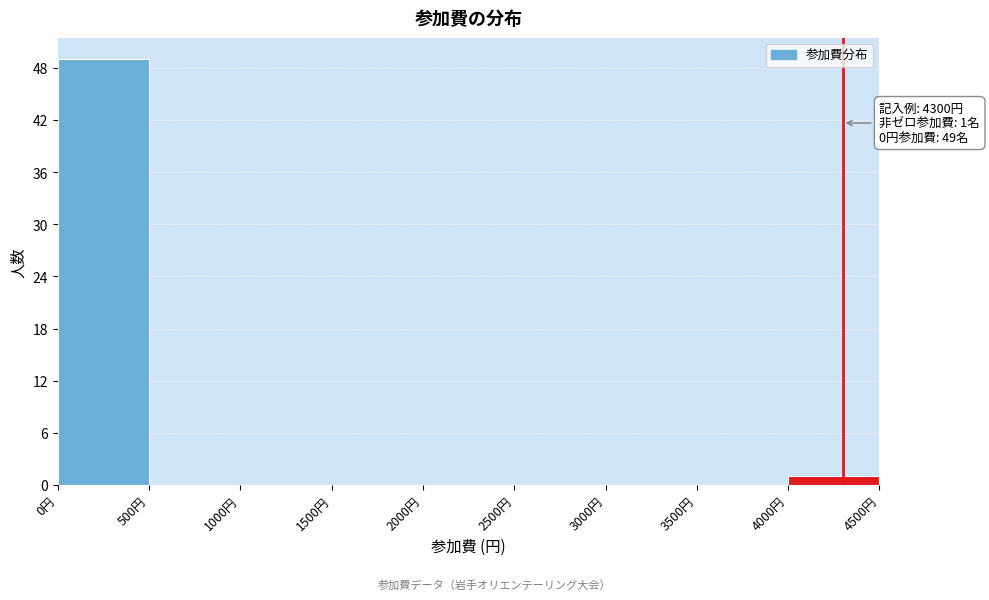

Over which range of the x-axis is the bar tallest?

0 to 500